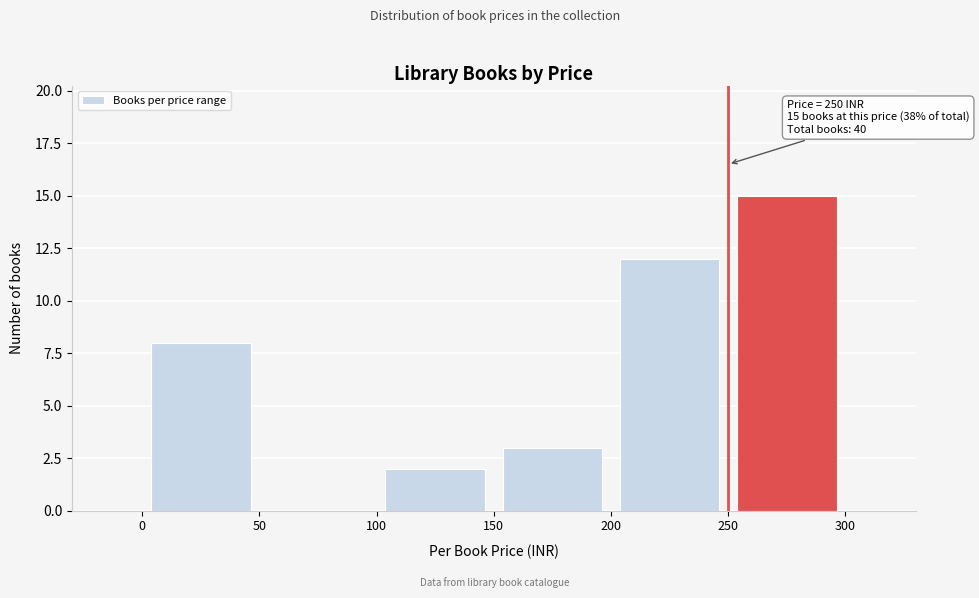

Which range on the x-axis has the tallest bar?

250 to 300